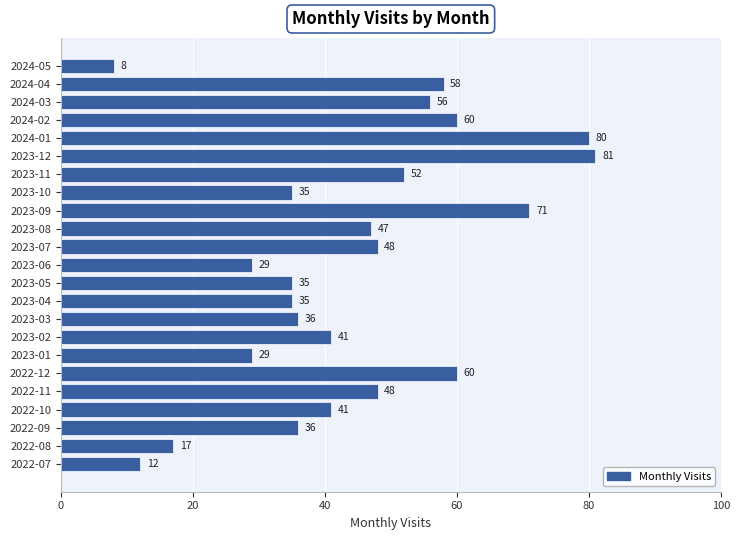

What is the ratio of the value at 2023-02 to the value at 2024-05?

5.1